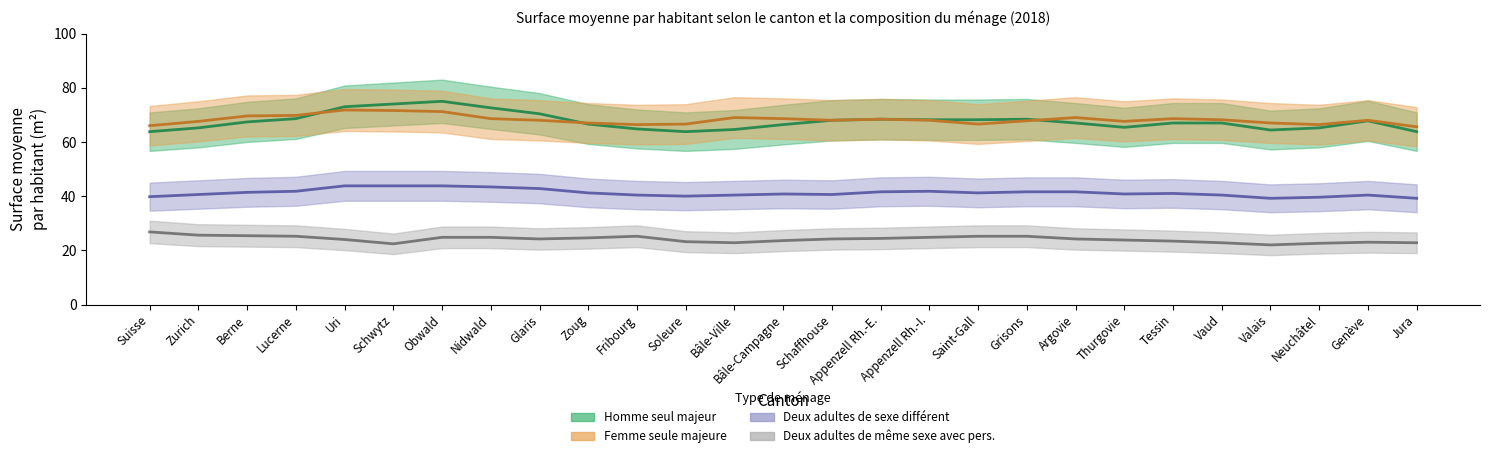

Which series has the largest range (max minus min)?

Homme seul majeur